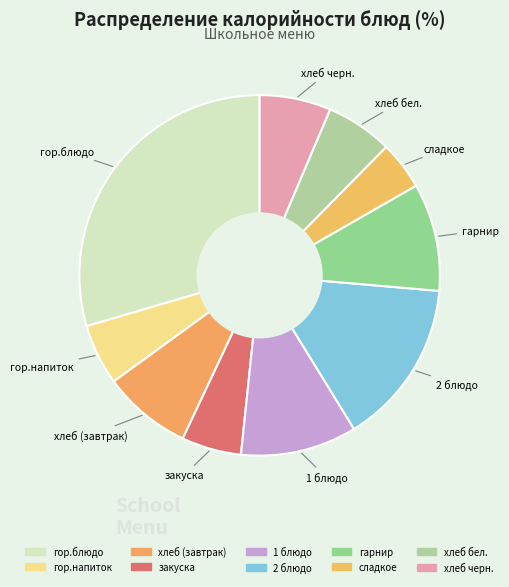

Do закуска and гор.блюдо together represent more than half of the pie?

No